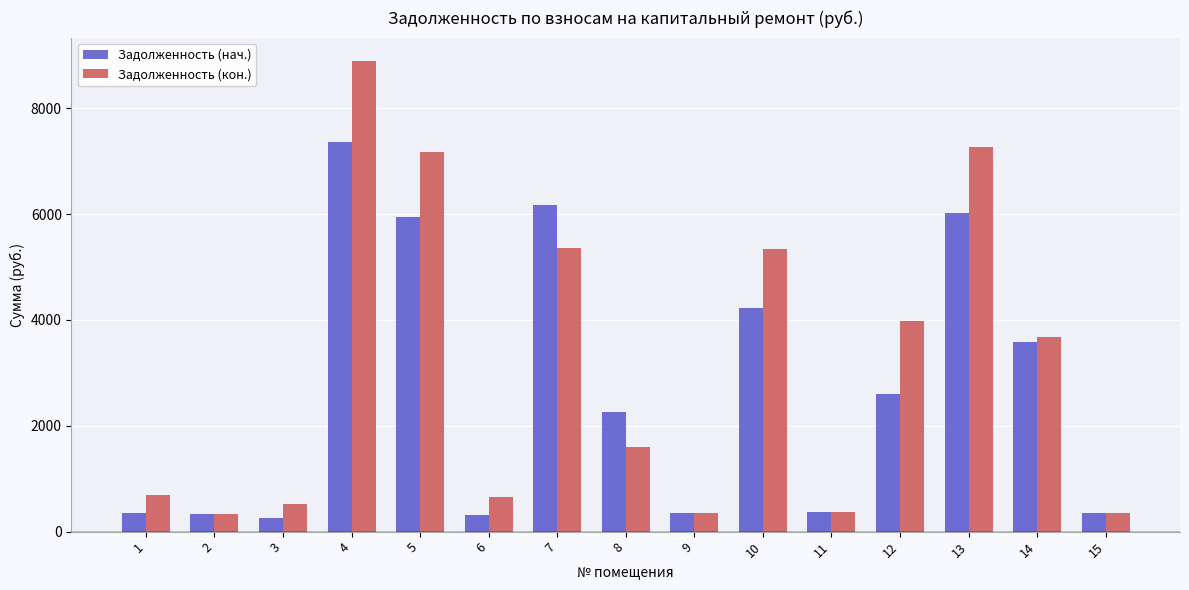

What is the maximum value for Задолженность (нач.)?

7356.0